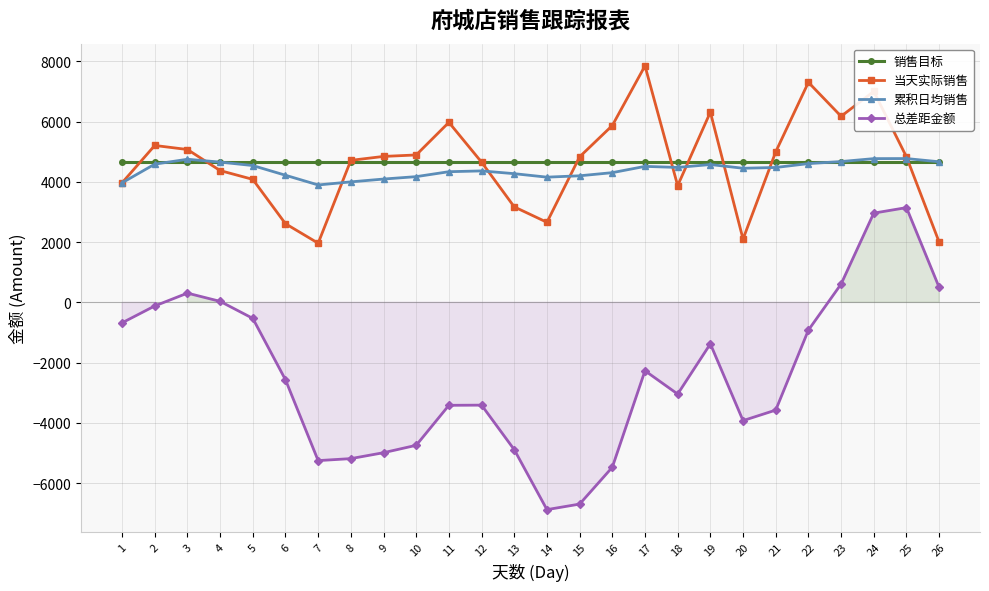

True or false: 累积日均销售 has a value of 4676.3 at 23.

True